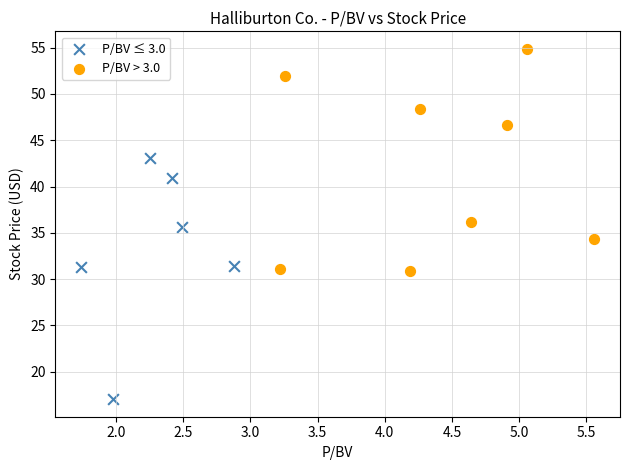

Which series reaches the minimum Y coordinate?

P/BV ≤ 3.0